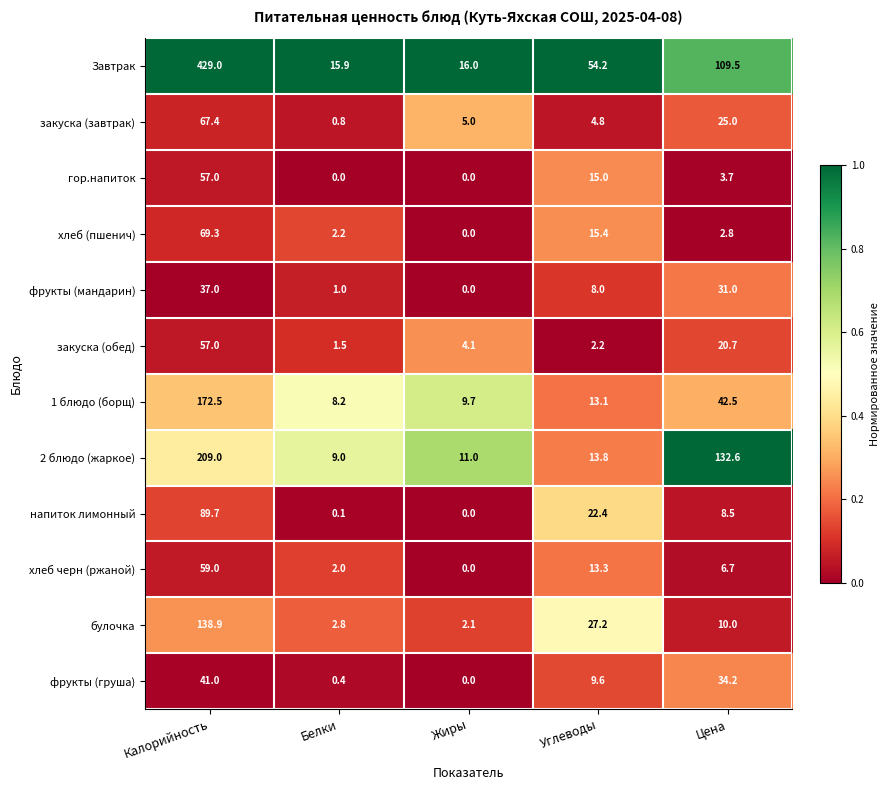

At Углеводы, list the series in order from largest to smallest.

Завтрак, булочка, напиток лимонный, хлеб (пшенич), гор.напиток, 2 блюдо (жаркое), хлеб черн (ржаной), 1 блюдо (борщ), фрукты (груша), фрукты (мандарин), закуска (завтрак), закуска (обед)